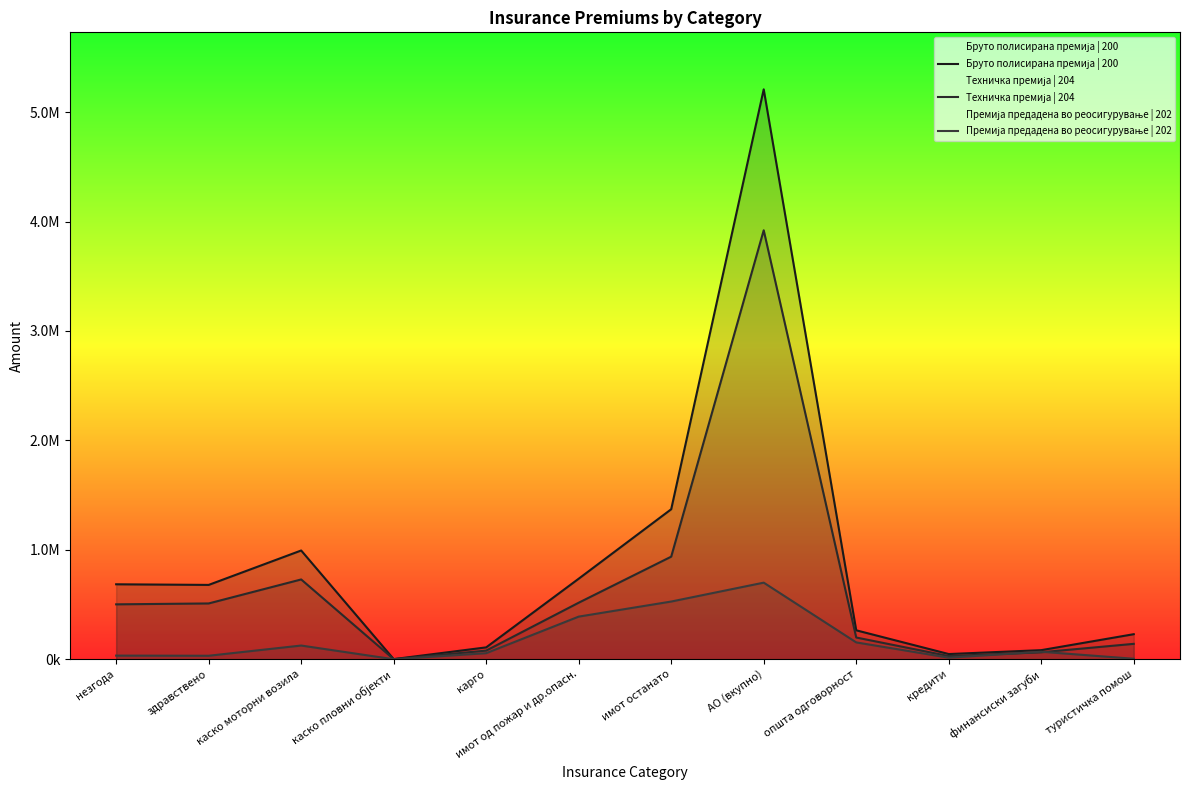

What value does the Премија предадена во реосигурување | 202 series have at финансиски загуби?

68998.9